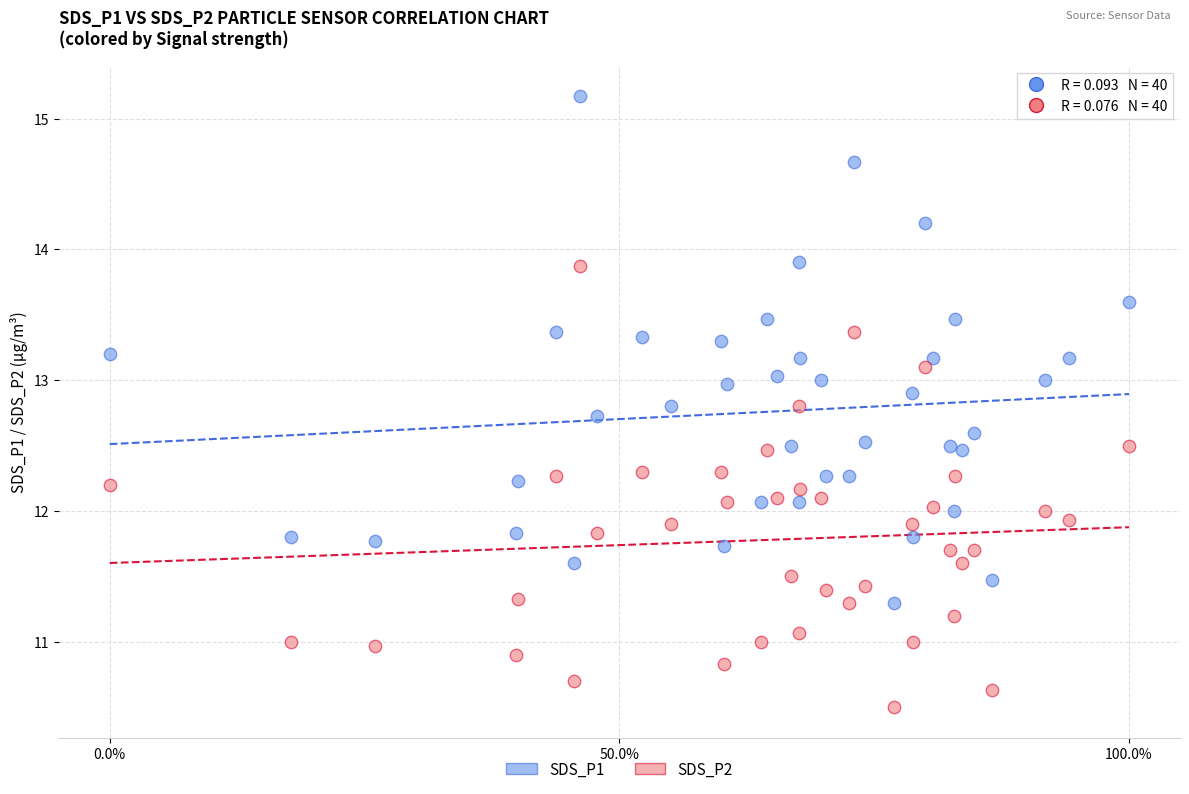

Which series has the widest spread of Y values?

SDS_P1